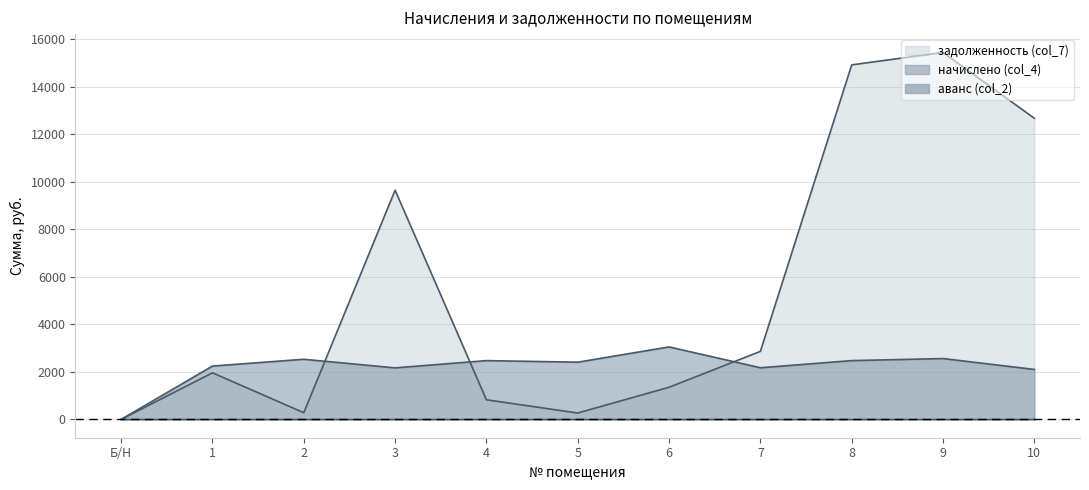

The задолженность (col_7) series shows 785.3 at 6. True or false?

False